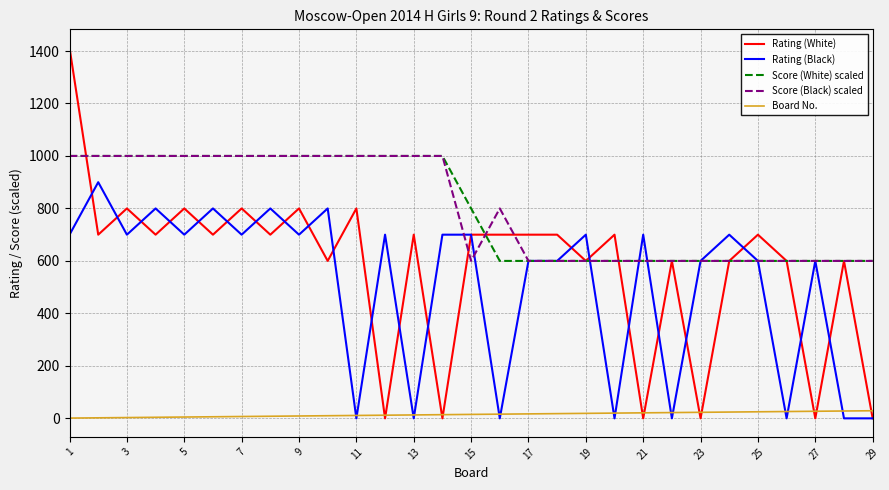

What is the maximum value for Rating (White)?

1412